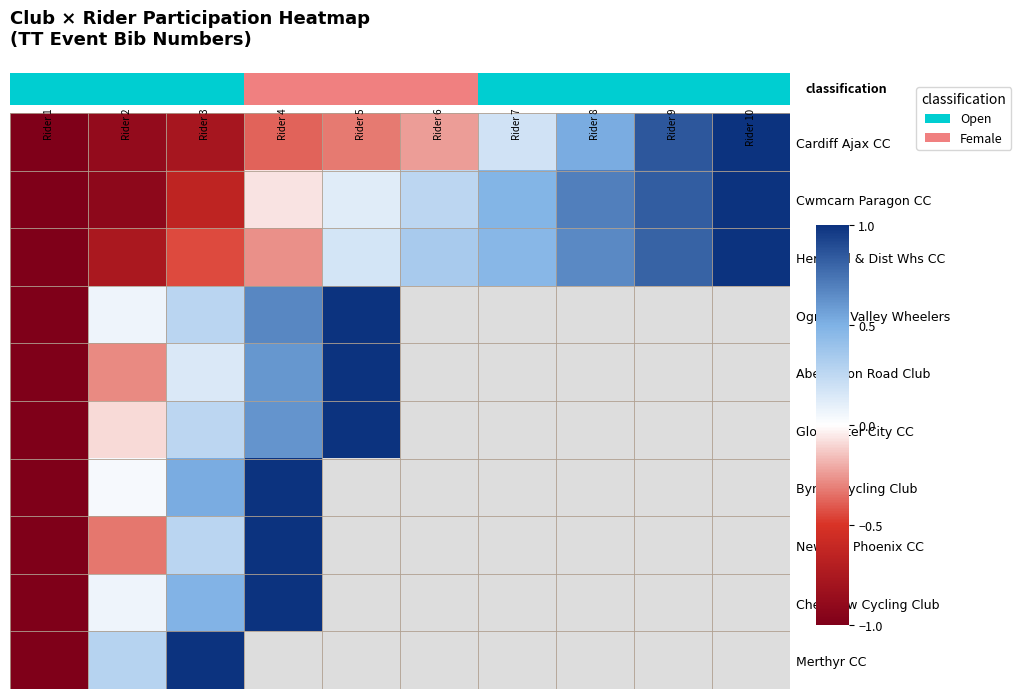

What is the total value across all series at Rider 2?

-2.8